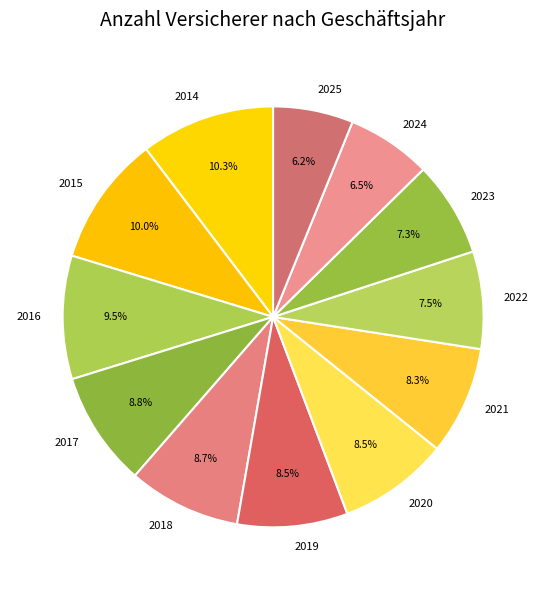

Is there any slice that represents more than half of the pie?

No